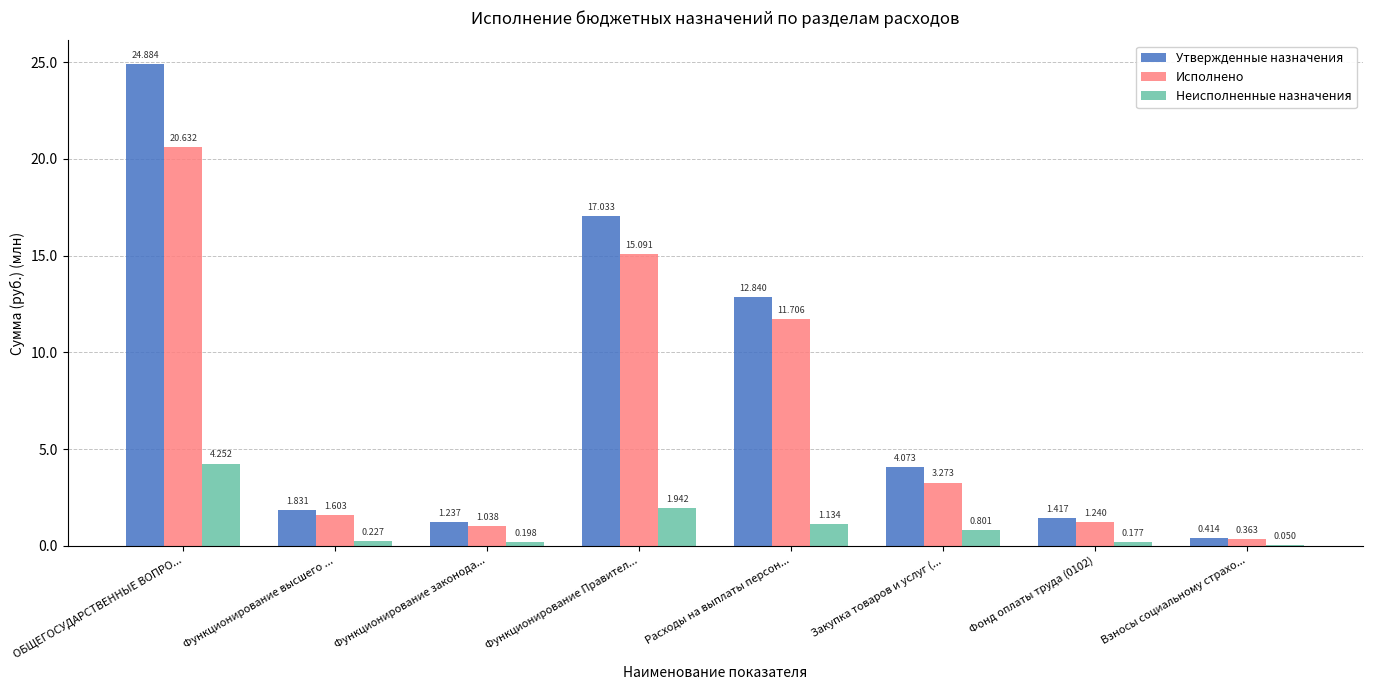

What is the difference between the maximum and minimum values in the Утвержденные назначения series?

24470654.0